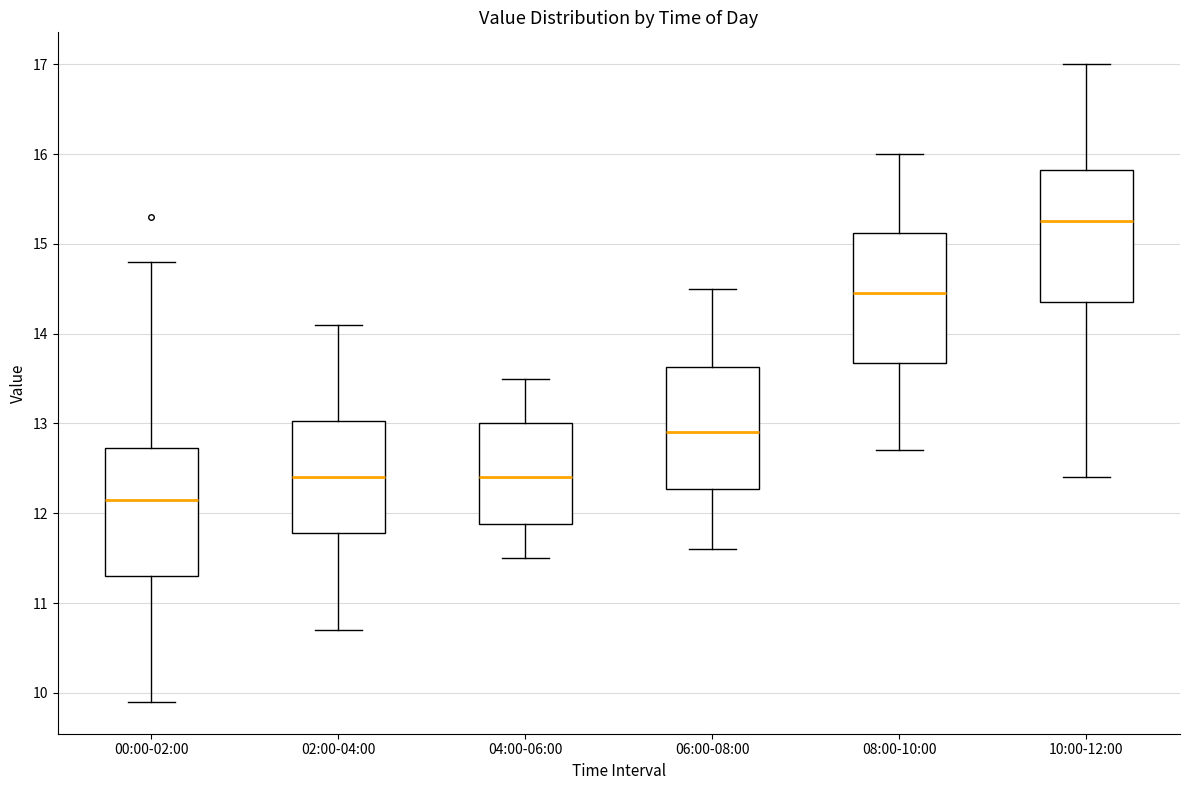

Reading left to right, transcribe this box plot: for each box, give where its median line is, the range the box spans, and where its two whiskers end, as read against the y-axis. The values are not printed on the chart, so give them approximately, as read against the axis.

00:00-02:00: median 12.2, box 11.3 to 12.7, whiskers 9.9 to 14.8
02:00-04:00: median 12.4, box 11.8 to 13.0, whiskers 10.7 to 14.1
04:00-06:00: median 12.4, box 11.9 to 13.0, whiskers 11.5 to 13.5
06:00-08:00: median 12.9, box 12.3 to 13.6, whiskers 11.6 to 14.5
08:00-10:00: median 14.5, box 13.7 to 15.1, whiskers 12.7 to 16.0
10:00-12:00: median 15.3, box 14.4 to 15.8, whiskers 12.4 to 17.0